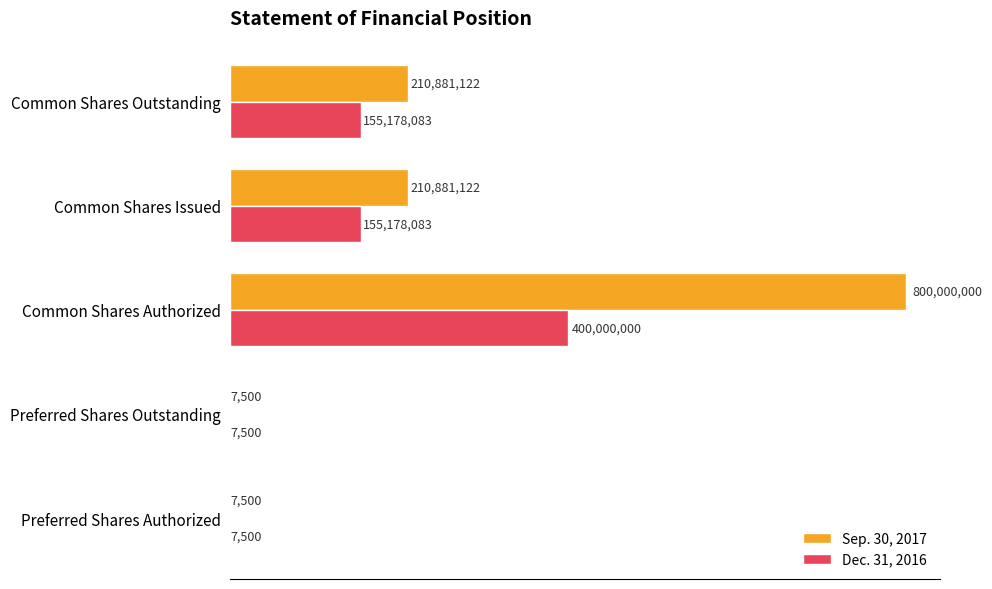

Reading left to right, what are all the values shown in this chart?

Sep. 30, 2017: 7500	7500	800000000	210881122	210881122
Dec. 31, 2016: 7500	7500	400000000	155178083	155178083